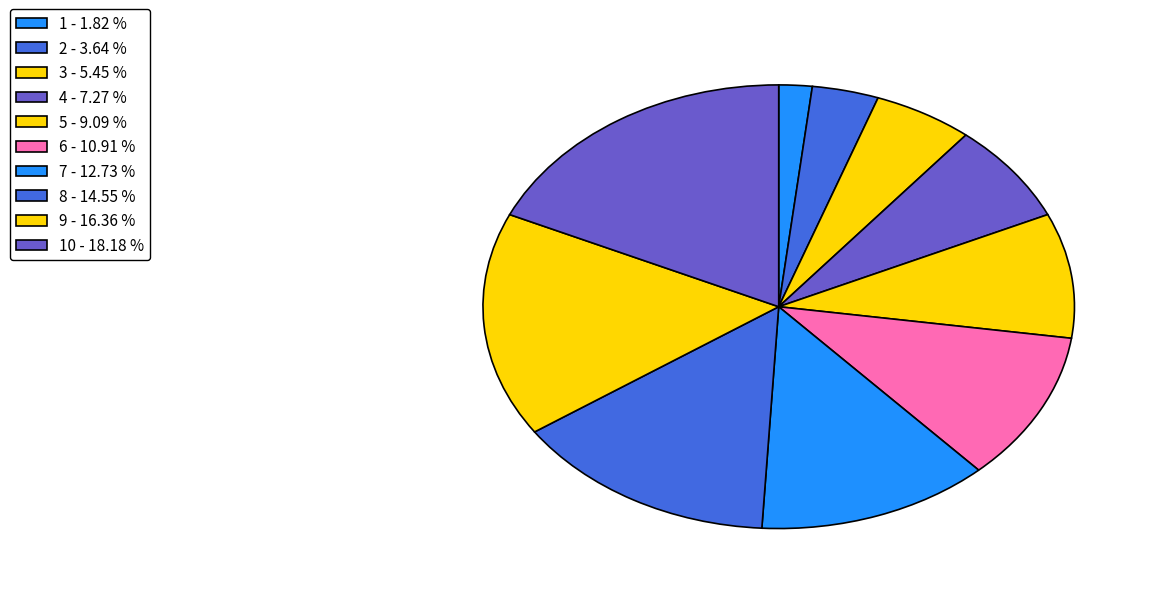

To the nearest percent, what is the difference between the largest and smallest slice percentages?

16%